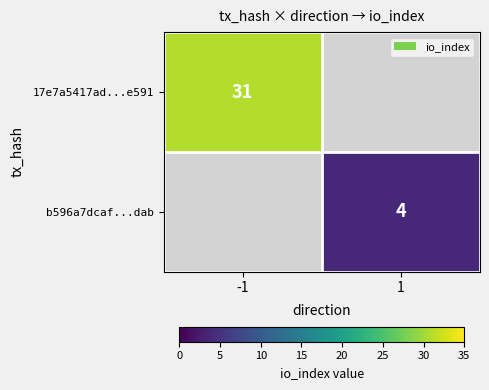

The 17e7a5417ad...e591 series shows 31 at -1. True or false?

True